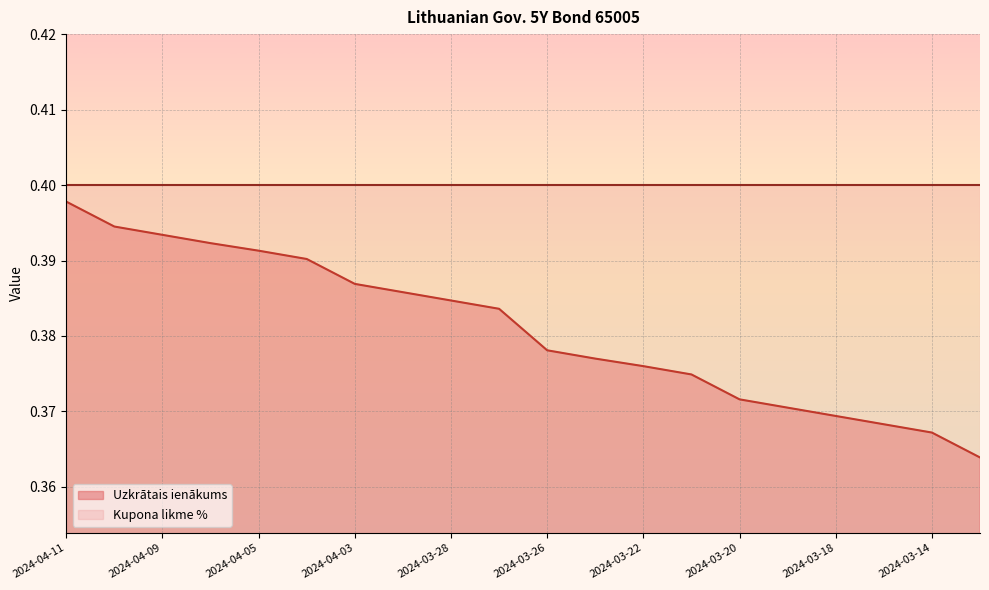

What is the sum of all values?

7.6